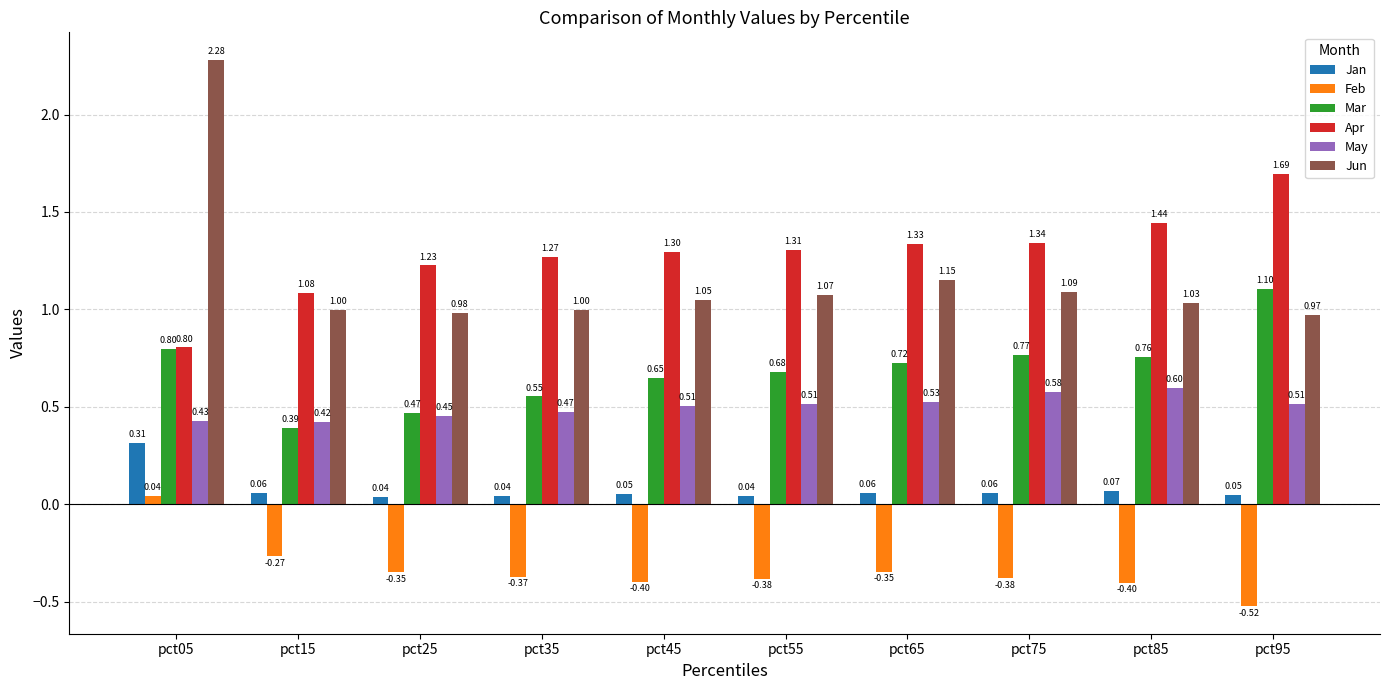

What is the sum of the Feb values at pct85 and pct25?

-0.8